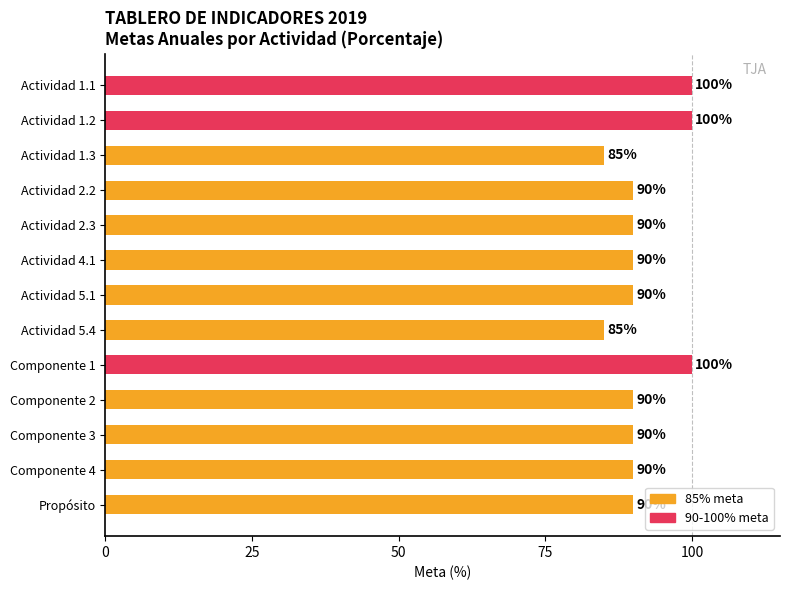

What is the change in value from Actividad 1.1 to Componente 4?

-10